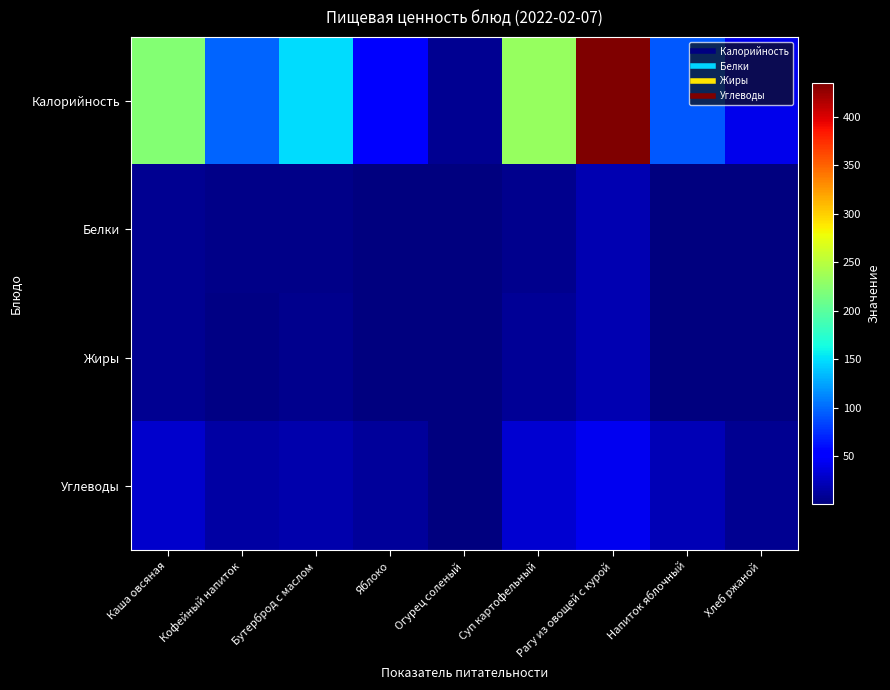

Reading left to right, list all the values displayed in this chart.

Калорийность: Каша овсяная=221.5	Кофейный напиток=98.0	Бутерброд с маслом=148.7	Яблоко=49.6	Огурец соленый=7.1	Суп картофельный=232.2	Рагу из овощей с курой=435.2	Напиток яблочный=92.0	Хлеб ржаной=42.0
Белки: Каша овсяная=7.3	Кофейный напиток=3.6	Бутерброд с маслом=3.8	Яблоко=0.4	Огурец соленый=0.5	Суп картофельный=5.6	Рагу из овощей с курой=19.8	Напиток яблочный=0.2	Хлеб ржаной=1.3
Жиры: Каша овсяная=7.5	Кофейный напиток=2.2	Бутерброд с маслом=6.2	Яблоко=0.4	Огурец соленый=0.1	Суп картофельный=8.7	Рагу из овощей с курой=19.2	Напиток яблочный=0.1	Хлеб ржаной=0.2
Углеводы: Каша овсяная=29.7	Кофейный напиток=15.3	Бутерброд с маслом=18.4	Яблоко=10.8	Огурец соленый=0.8	Суп картофельный=31.3	Рагу из овощей с курой=42.8	Напиток яблочный=22.1	Хлеб ржаной=8.5